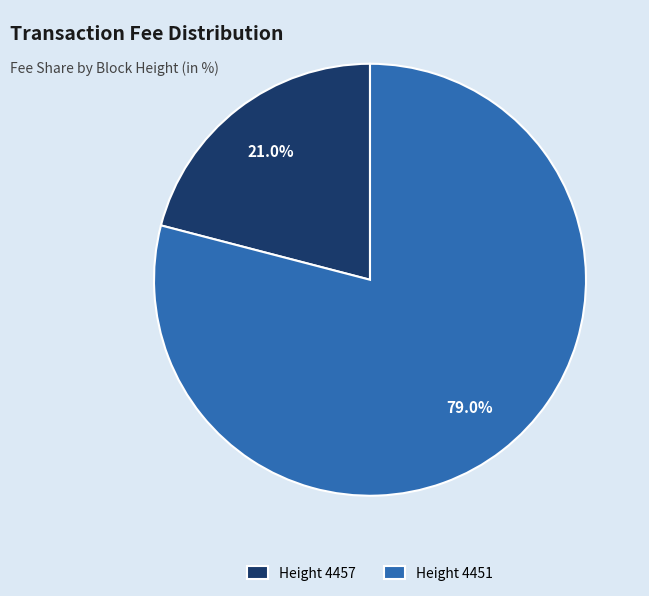

Does any single category account for the majority?

Yes